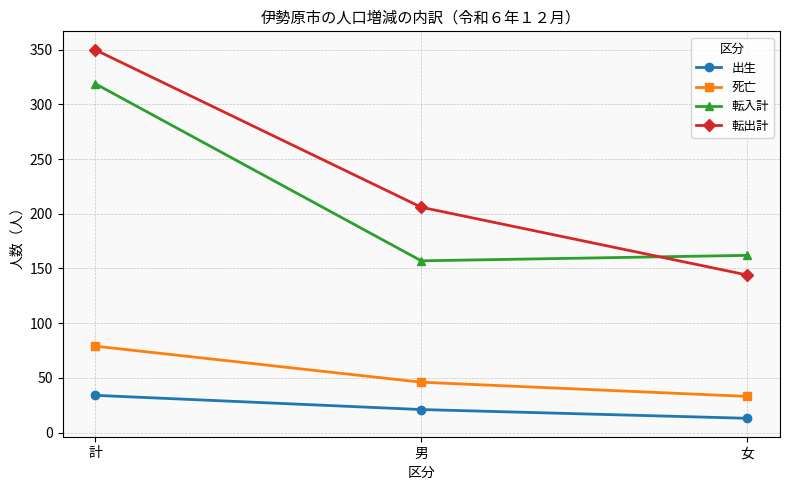

Reading right to left, extract all data points from this chart.

出生: 13	21	34
死亡: 33	46	79
転入計: 162	157	319
転出計: 144	206	350